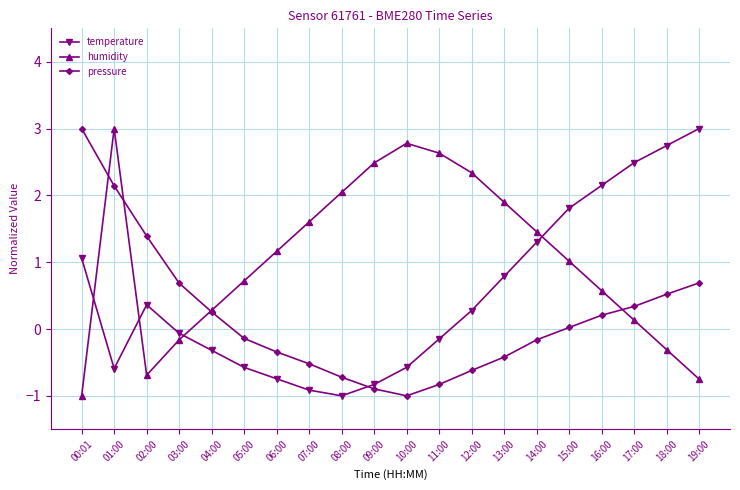

What is the label of the 16th point from the left?

15:00